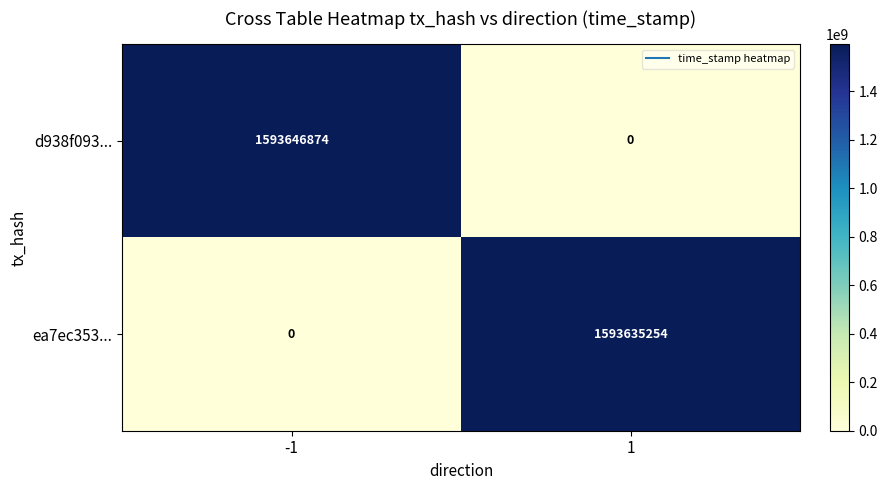

Reading right to left, transcribe all the data shown in this chart.

d938f093...: 0	1593646874
ea7ec353...: 1593635254	0